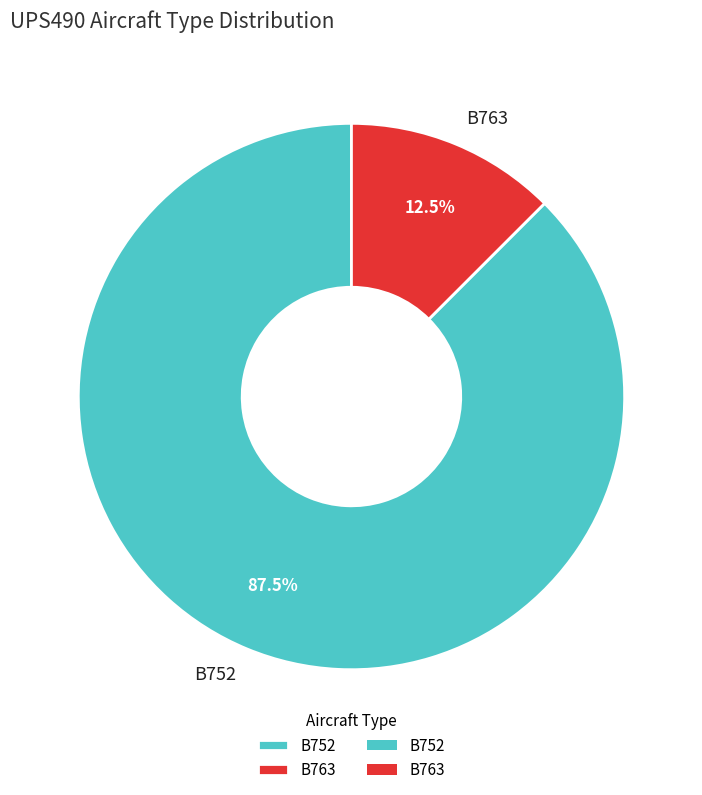

Count the number of slices in the pie.

2